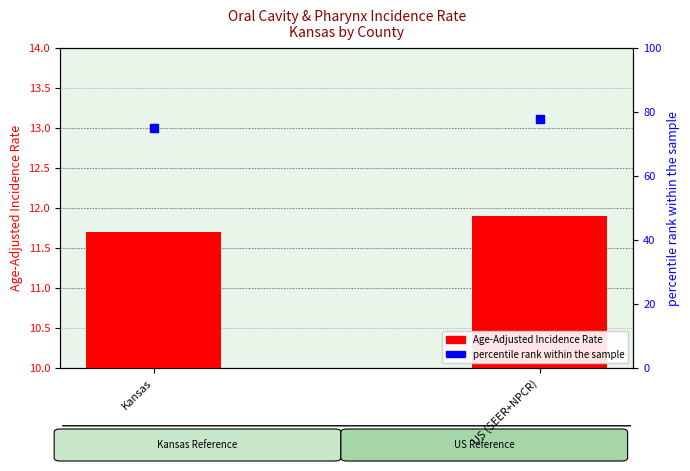

Is the value of Age-Adjusted Incidence Rate at US (SEER+NPCR) greater than the value of percentile rank within the sample at US (SEER+NPCR)?

No